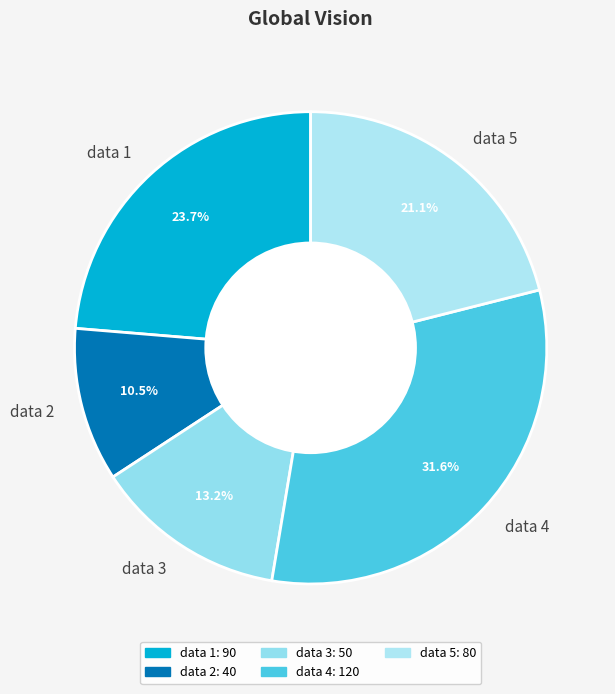

Does data 2 account for over 50% of the chart?

No